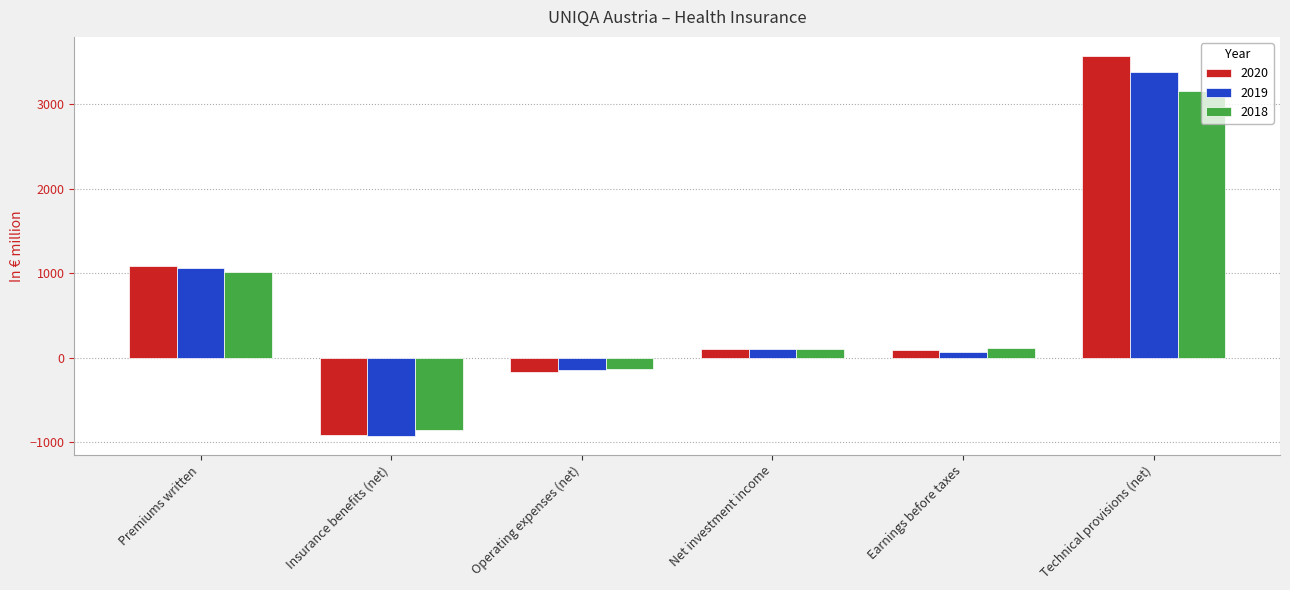

What is the minimum value for 2018?

-864.4